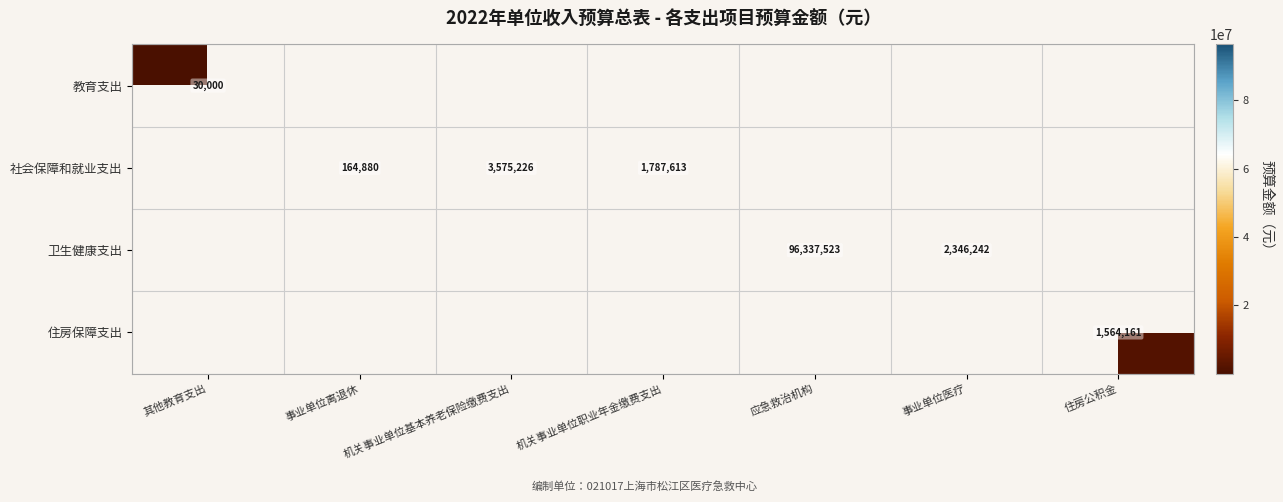

True or false: 卫生健康支出 has a value of 96337523 at 应急救治机构.

True